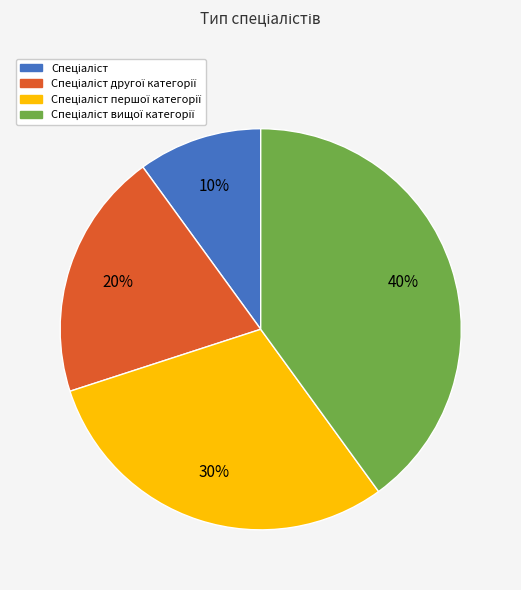

To the nearest percent, what is the average slice percentage?

25%